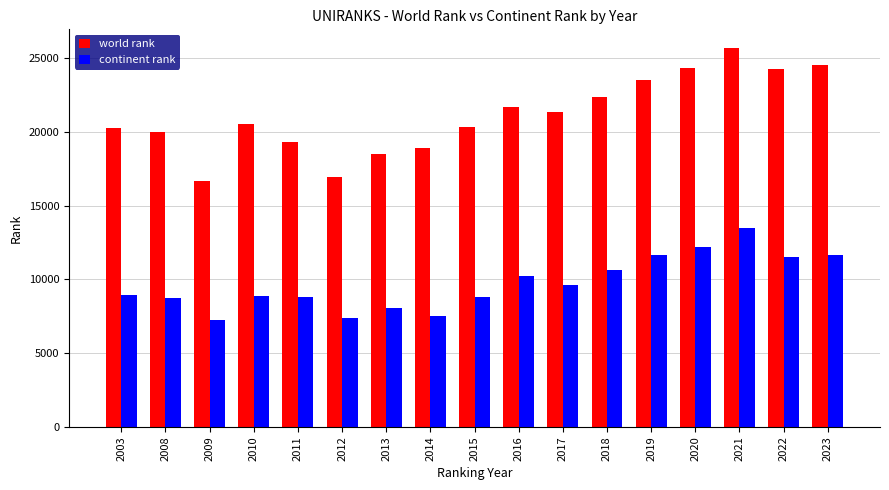

What is the value of the continent rank bar at the 10th from the left?

10222